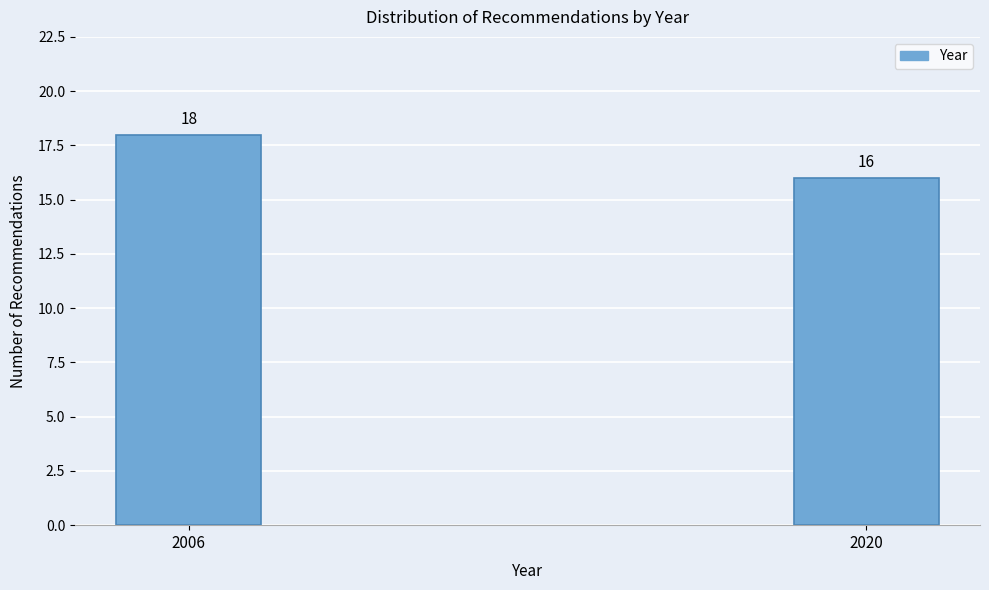

Reading left to right, transcribe all the data shown in this chart.

18	16